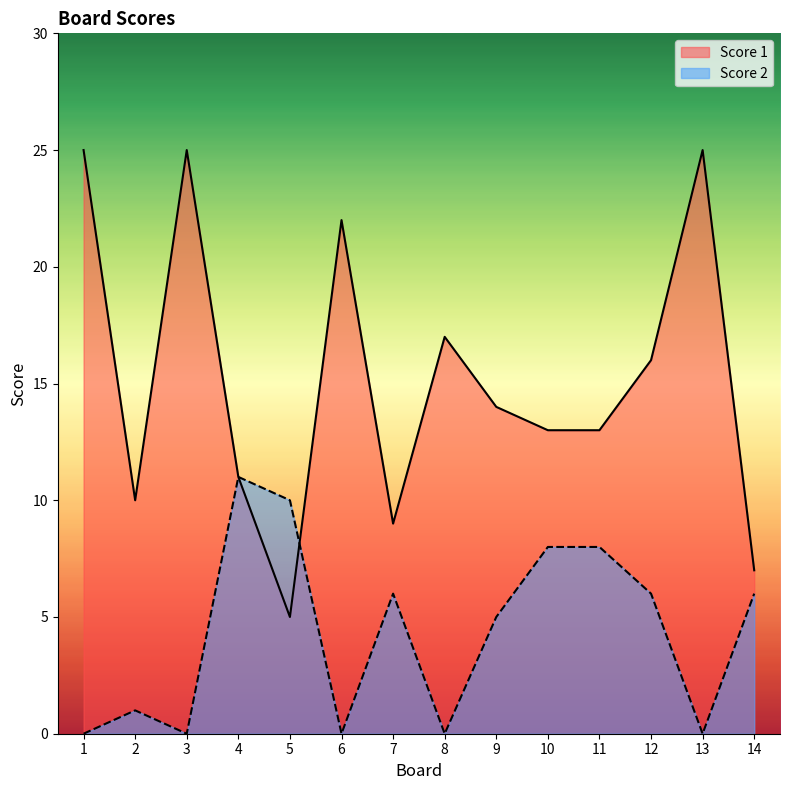

How many interior local valleys does the Score 2 series have?

4